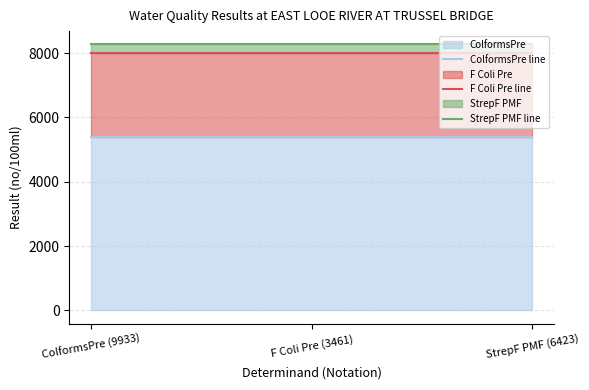

At how many categories does at least one series exceed 7761?

3